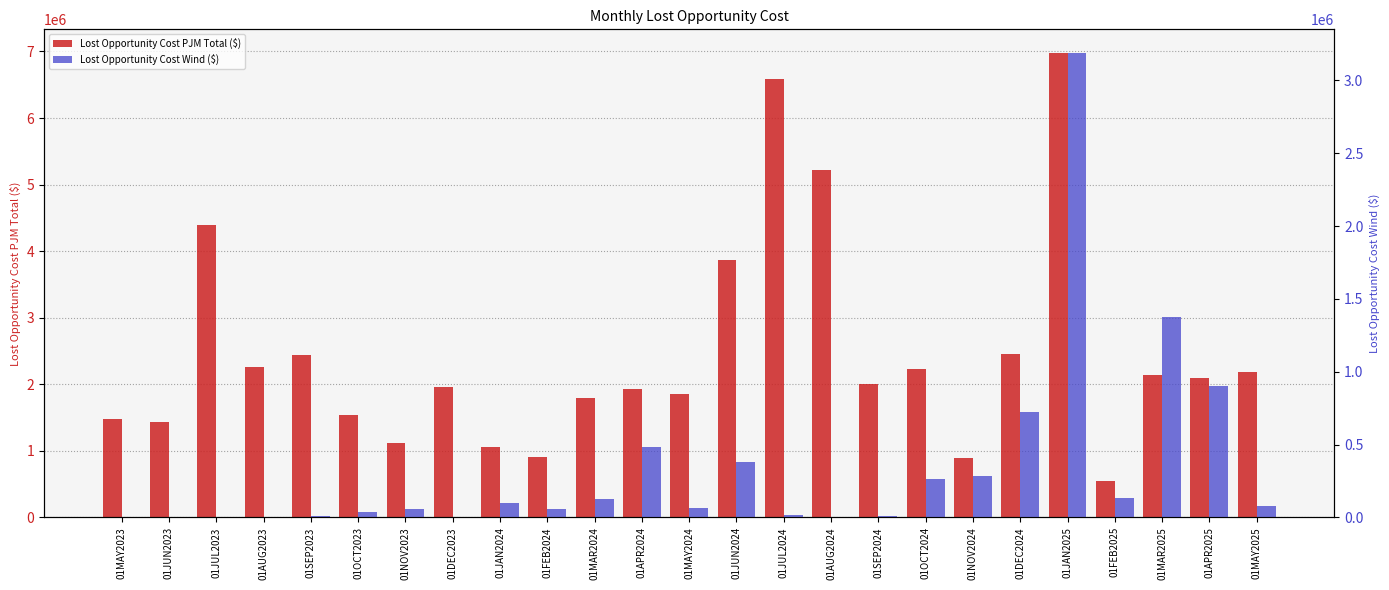

What is the sum of all Lost Opportunity Cost Wind ($) values?

8313474